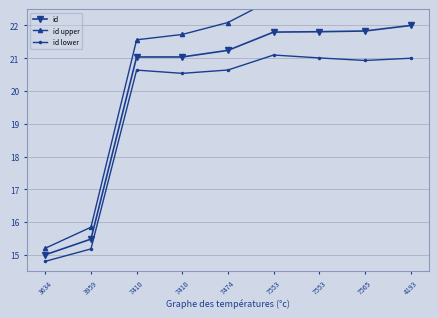

Rank the series by their average value, from highest to lowest.

id upper, id, id lower